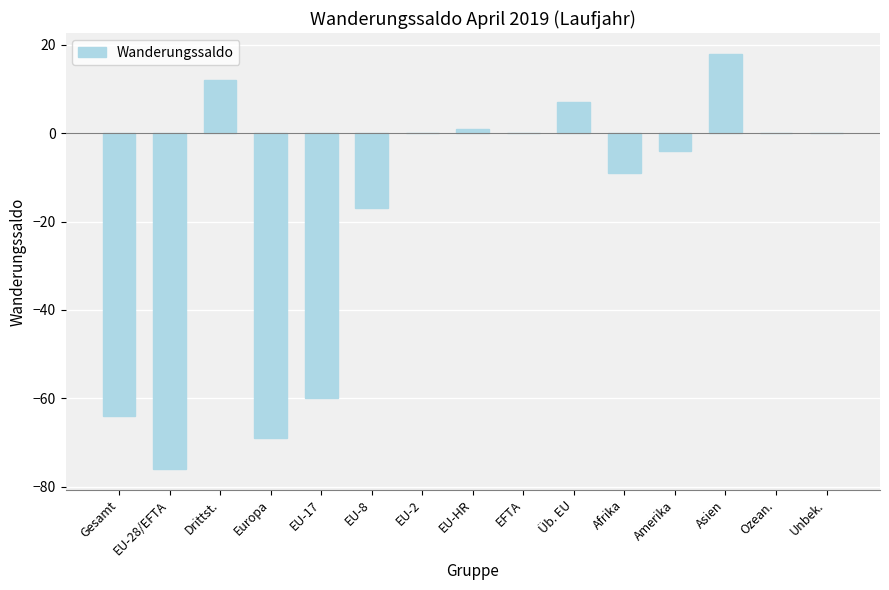

The chart shows a value of -4 at Amerika. True or false?

True